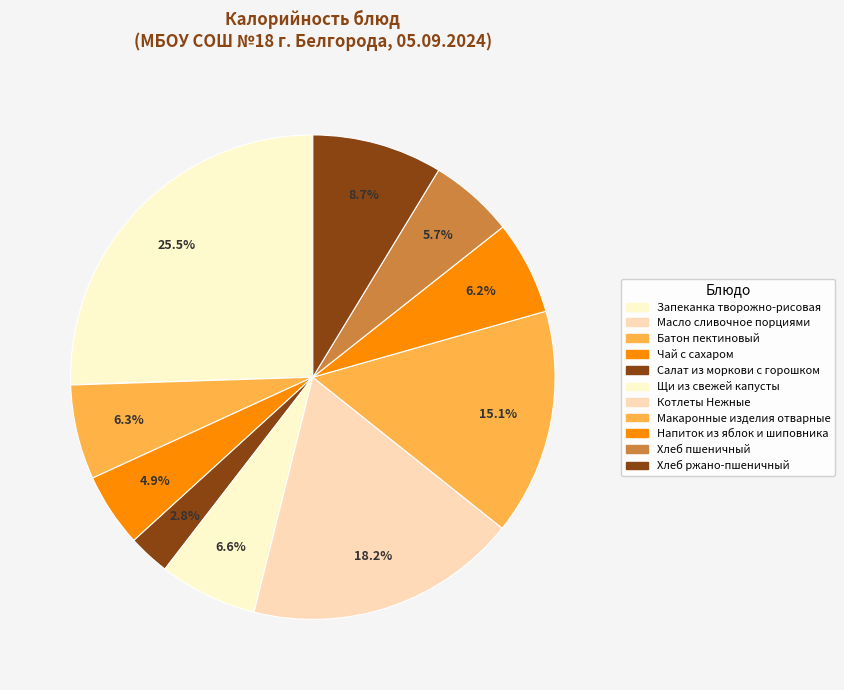

To the nearest percent, what percentage of the pie is Щи из свежей капусты?

7%